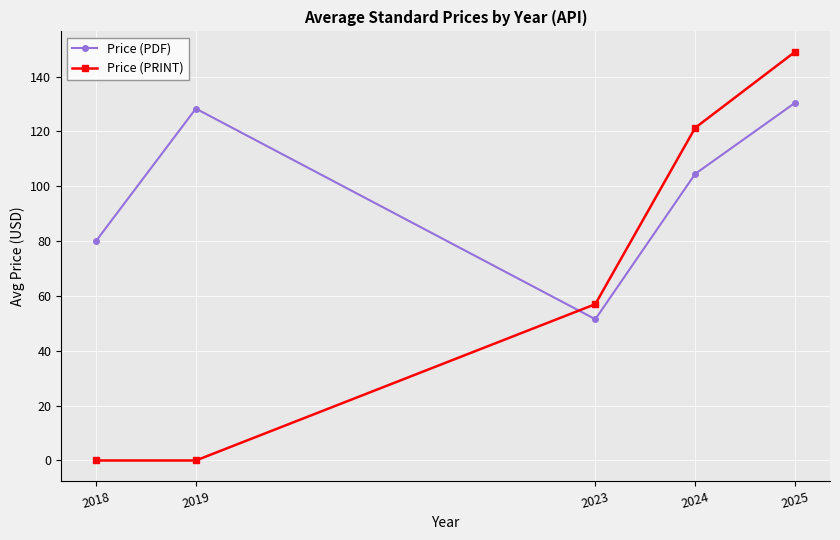

Reading left to right, extract all data points from this chart.

Price (PDF): 2018=80.0	2019=128.3	2023=51.5	2024=104.5	2025=130.4
Price (PRINT): 2018=0.0	2019=0.0	2023=57.0	2024=121.3	2025=149.0